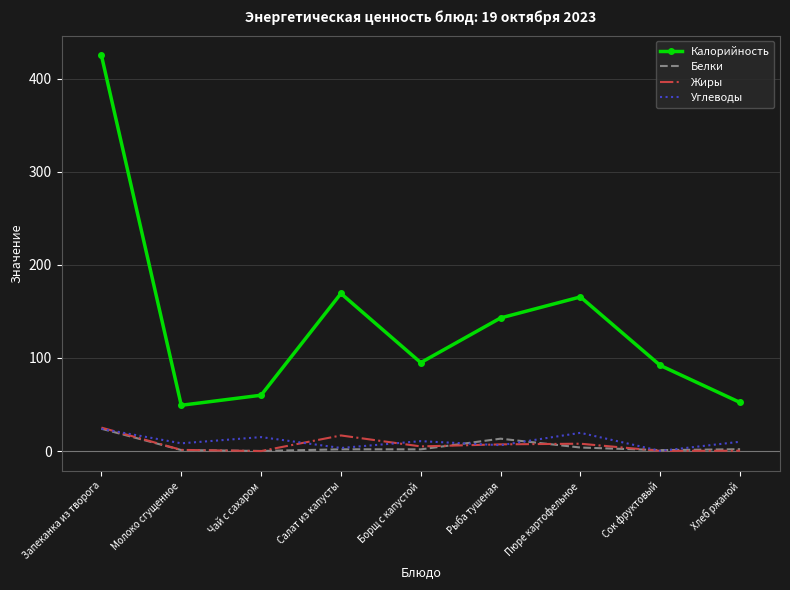

What is the sum of the Углеводы values at Салат из капусты and Молоко сгущенное?

11.6